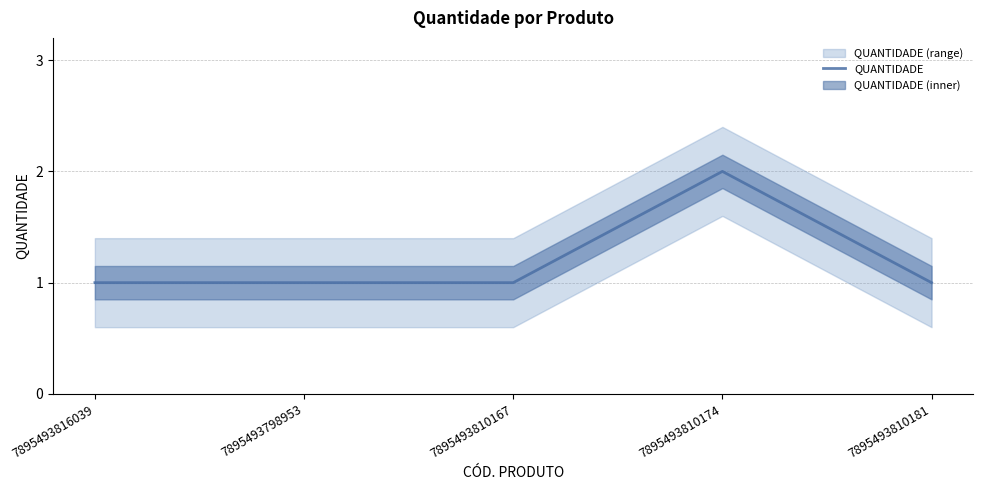

Which label corresponds to the largest value in the chart?

7895493810174